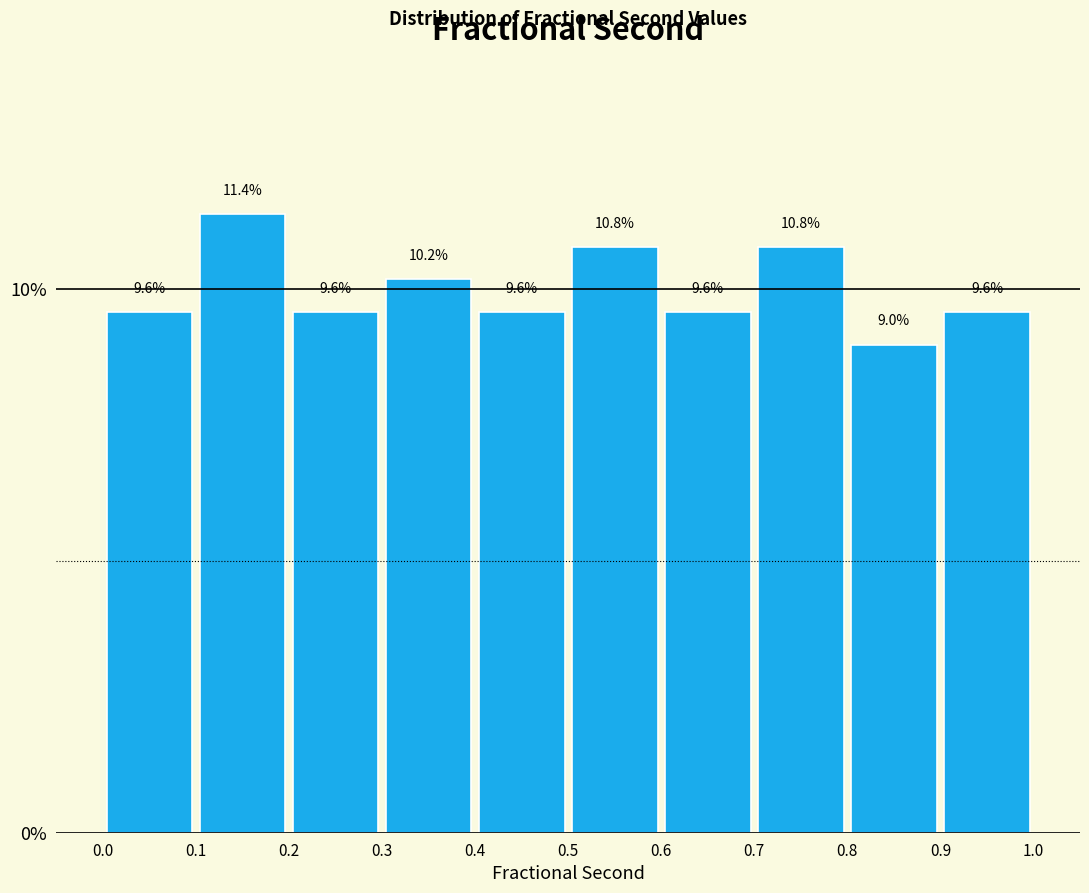

Reading left to right, list every bar in this chart as the range it spans on the x-axis followed by its height.

0.0 to 0.1: 9.6
0.1 to 0.2: 11.4
0.2 to 0.3: 9.6
0.3 to 0.4: 10.2
0.4 to 0.5: 9.6
0.5 to 0.6: 10.8
0.6 to 0.7: 9.6
0.7 to 0.8: 10.8
0.8 to 0.9: 9.0
0.9 to 1.0: 9.6